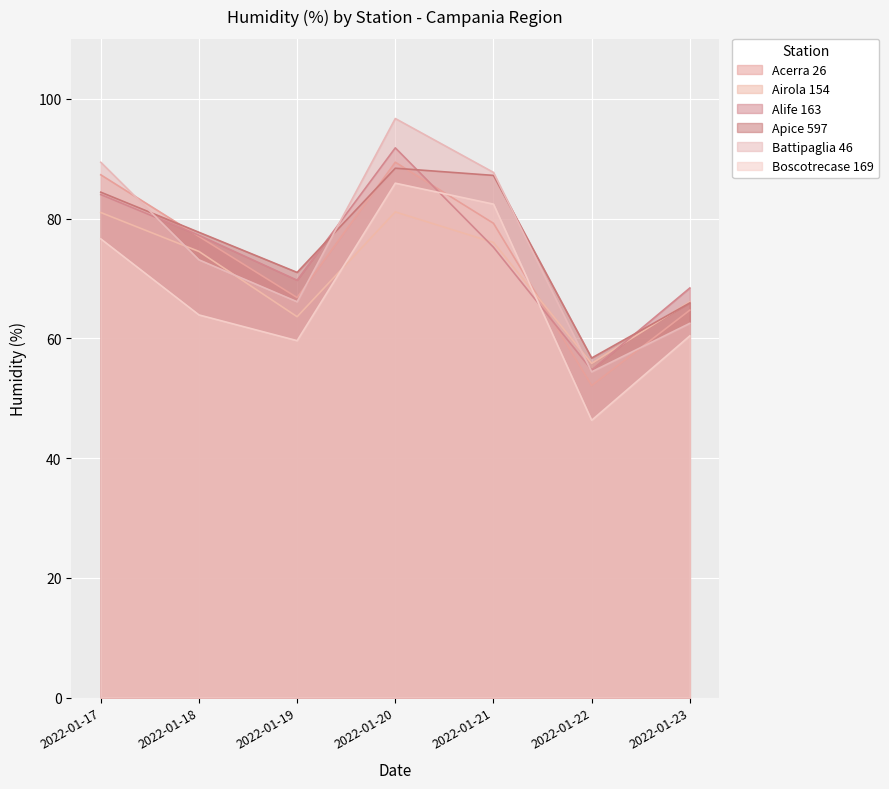

Which series has the largest range (max minus min)?

Battipaglia 46